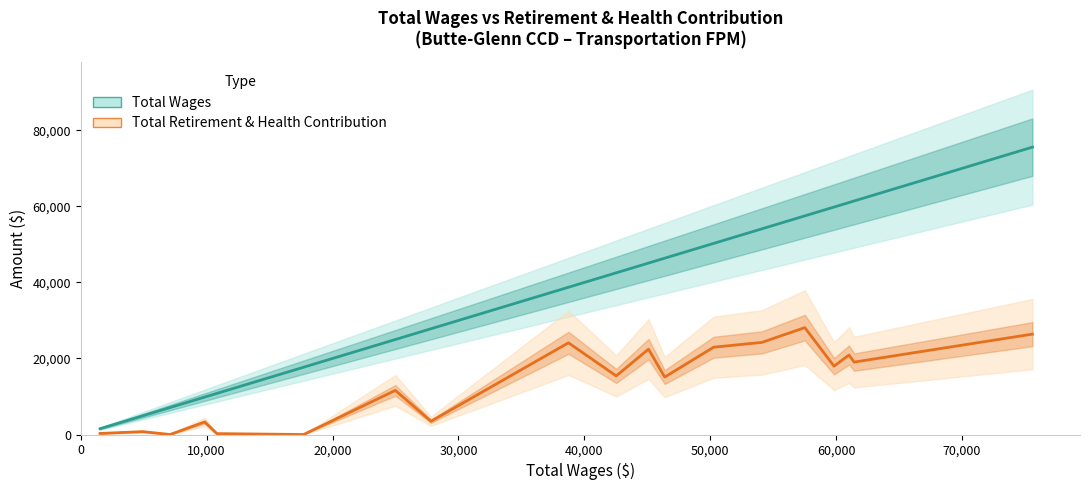

Does the chart display data point markers on the line(s)?

No